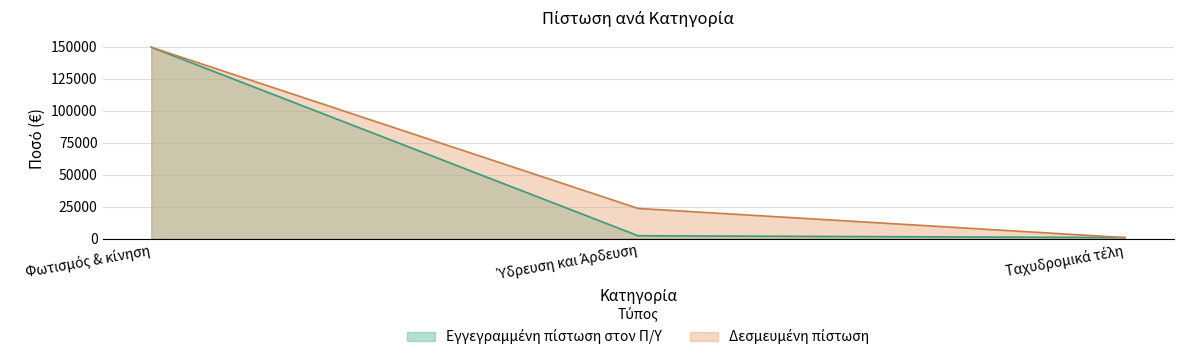

How many data points in Δεσμευμένη πίστωση are less than 23696?

1